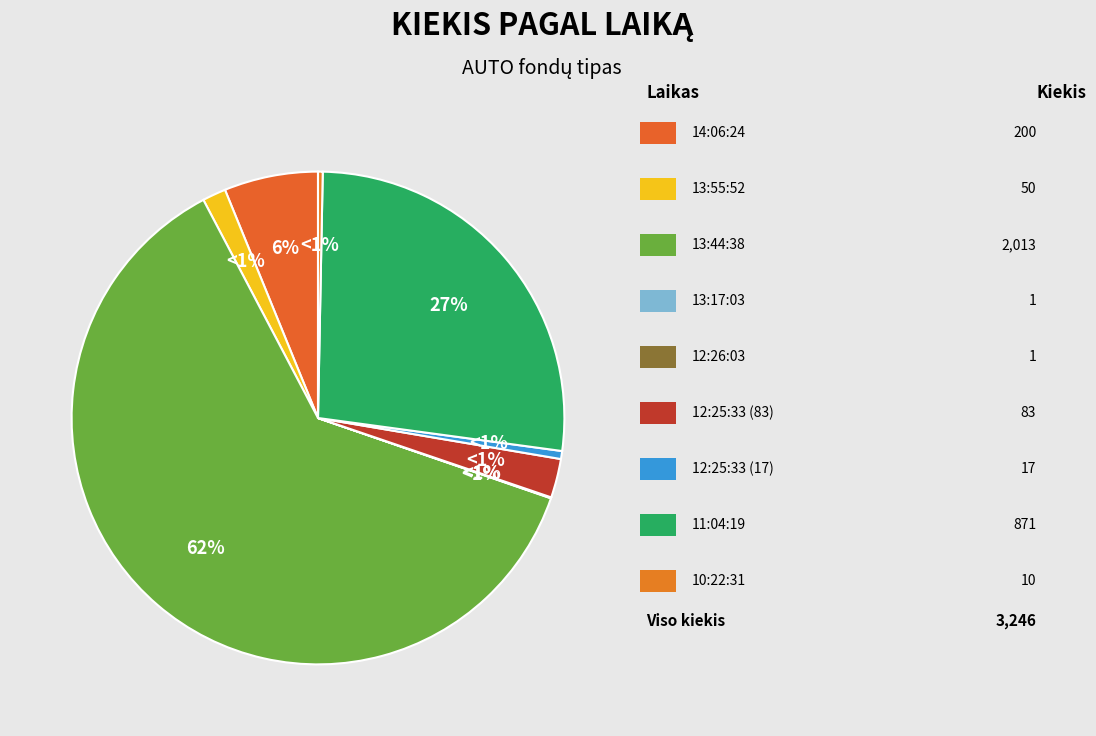

What percentage is NOT represented by 12:25:33 (17)?

99.5%